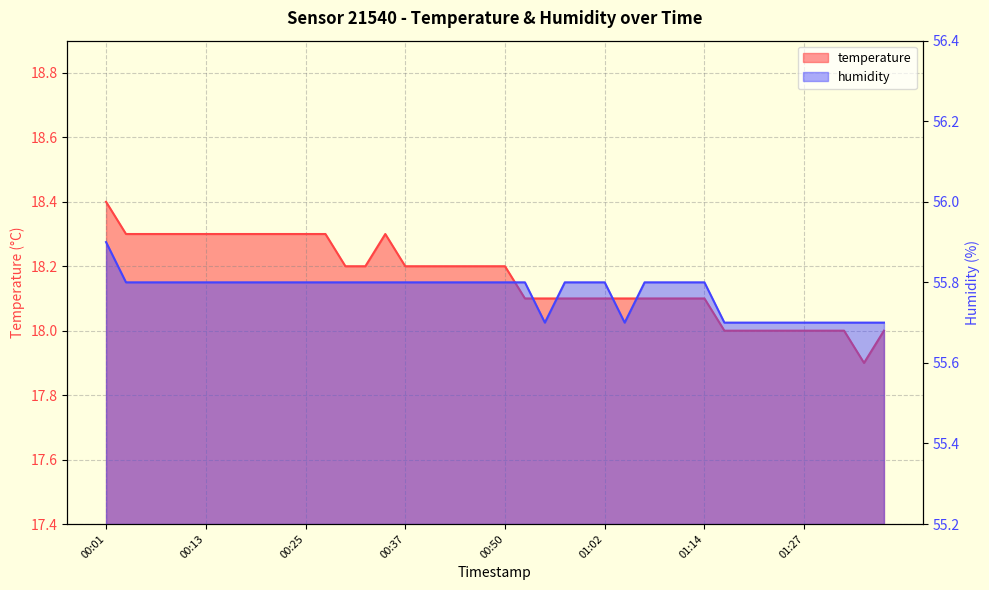

Which label corresponds to the largest value in the chart?

00:01